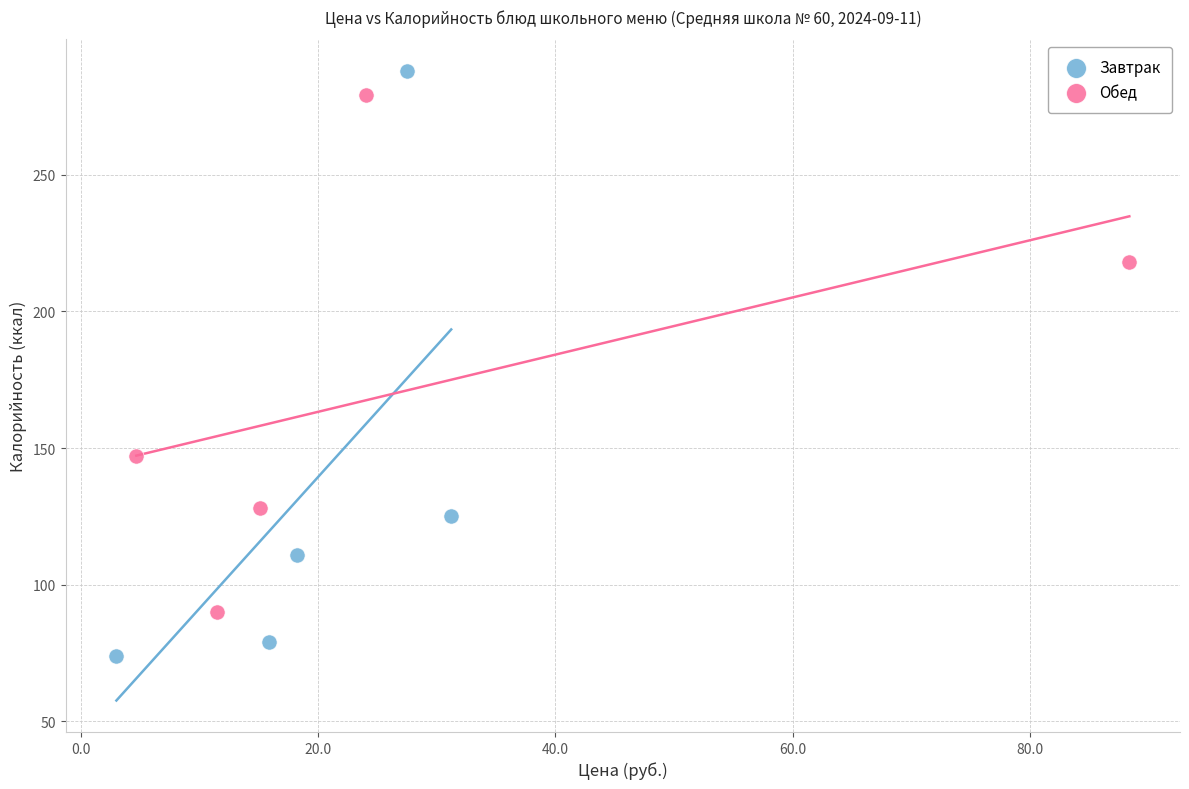

Which series reaches the minimum Y coordinate?

Завтрак